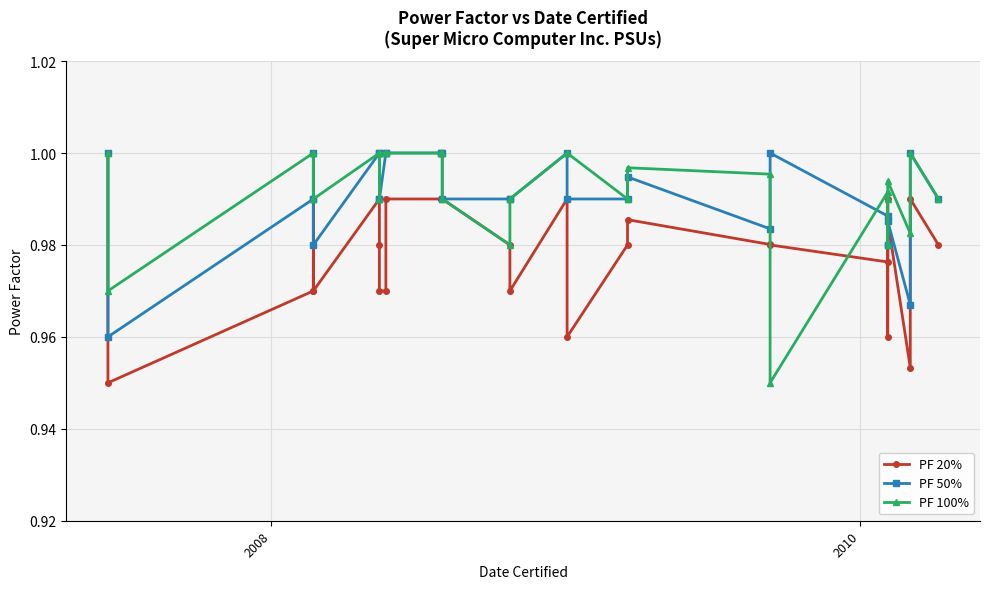

How many times do PF 100% and PF 20% cross each other?

2